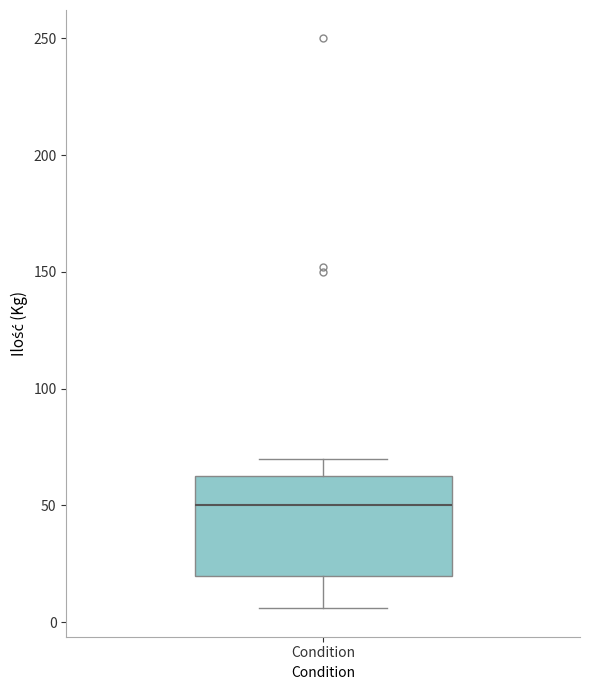

Where does the median line of the box for Condition sit on the y-axis? The values are not printed on the chart, so give them approximately, as read against the axis.

50